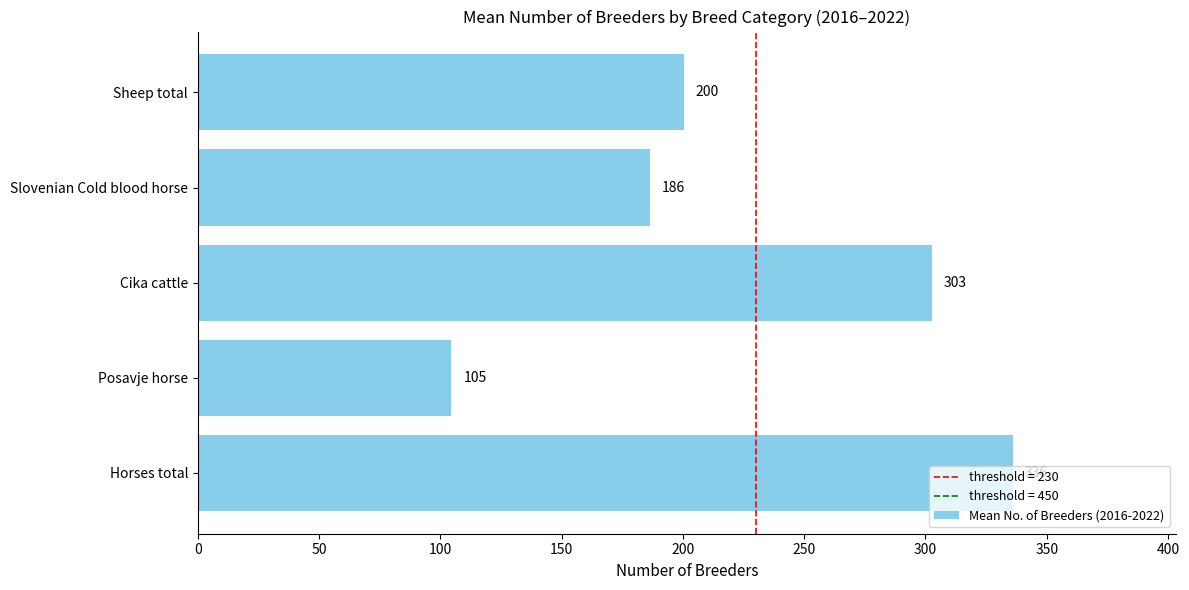

How many values are below 200?

2